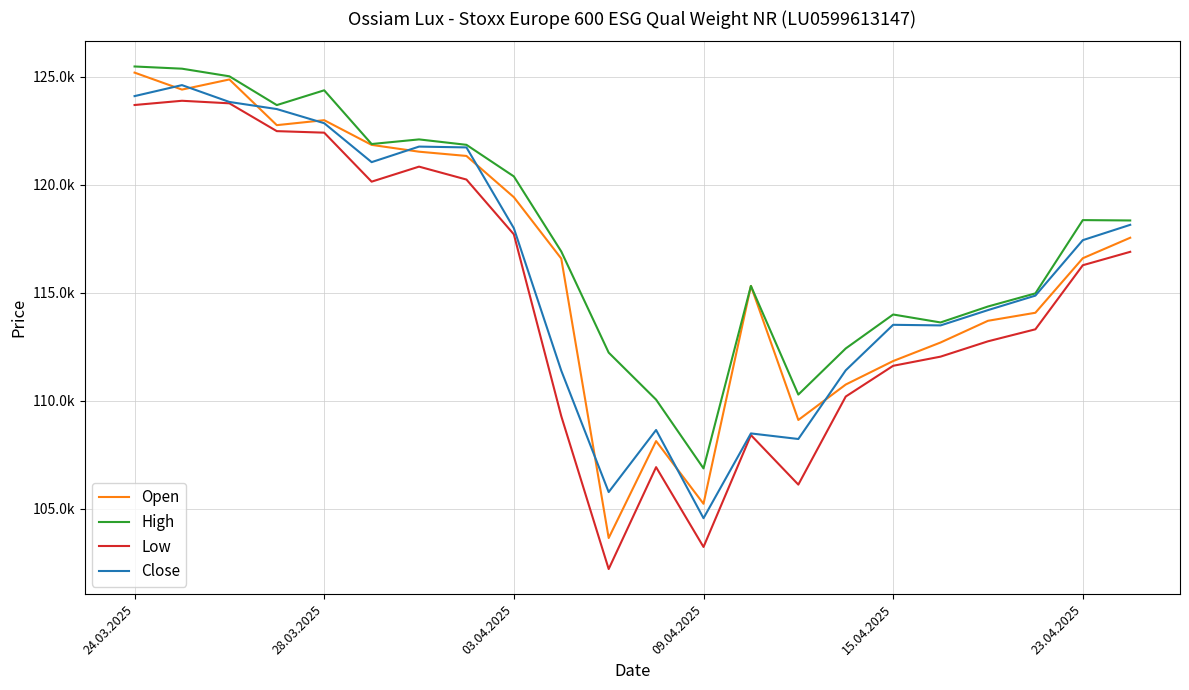

Does the chart have visible grid lines?

Yes